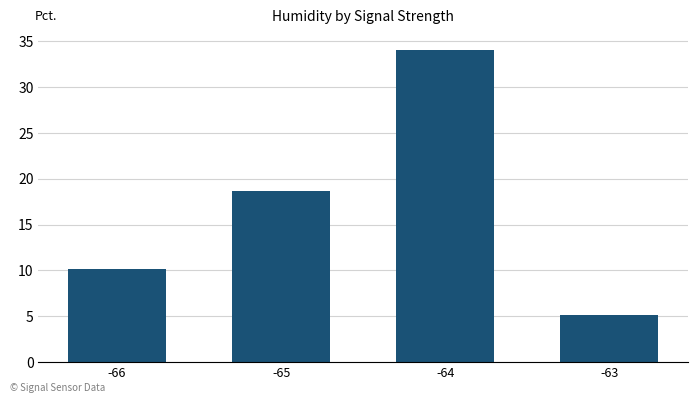

Reading right to left, what are all the values shown in this chart?

-63=5.1	-64=34.0	-65=18.7	-66=10.2